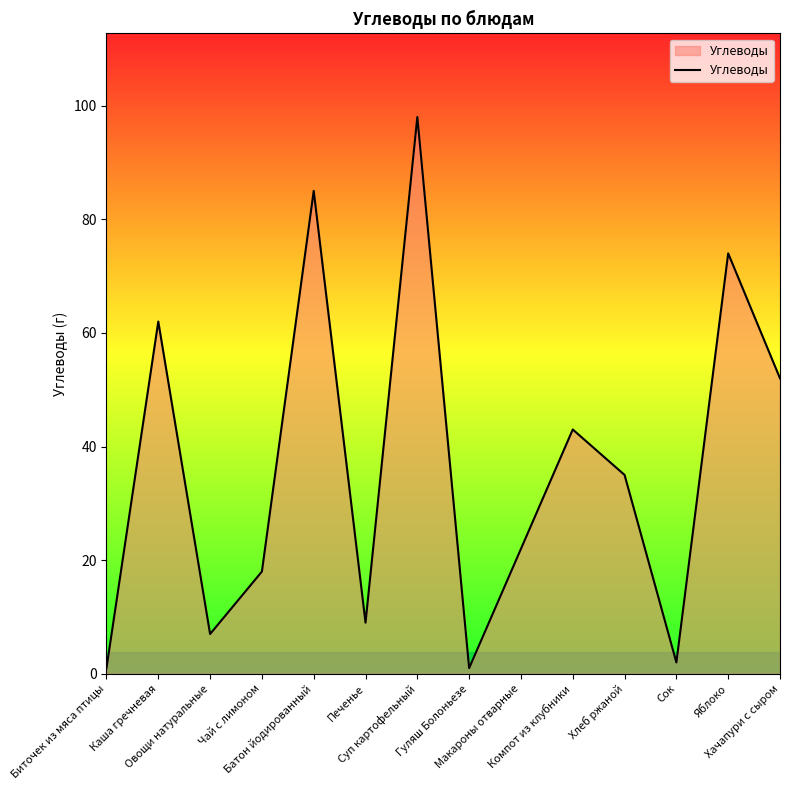

Reading left to right, what are all the values shown in this chart?

Биточек из мяса птицы=1	Каша гречневая=62	Овощи натуральные=7	Чай с лимоном=18	Батон йодированный=85	Печенье=9	Суп картофельный=98	Гуляш Болоньезе=1	Макароны отварные=22	Компот из клубники=43	Хлеб ржаной=35	Сок=2	Яблоко=74	Хачапури с сыром=52